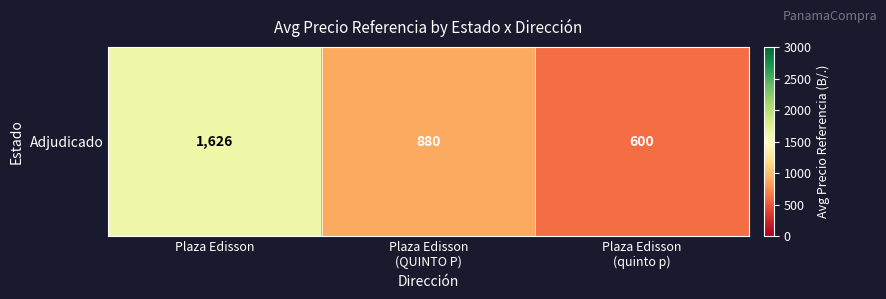

Which category has the lowest value across all series?

Plaza Edisson
(quinto p)